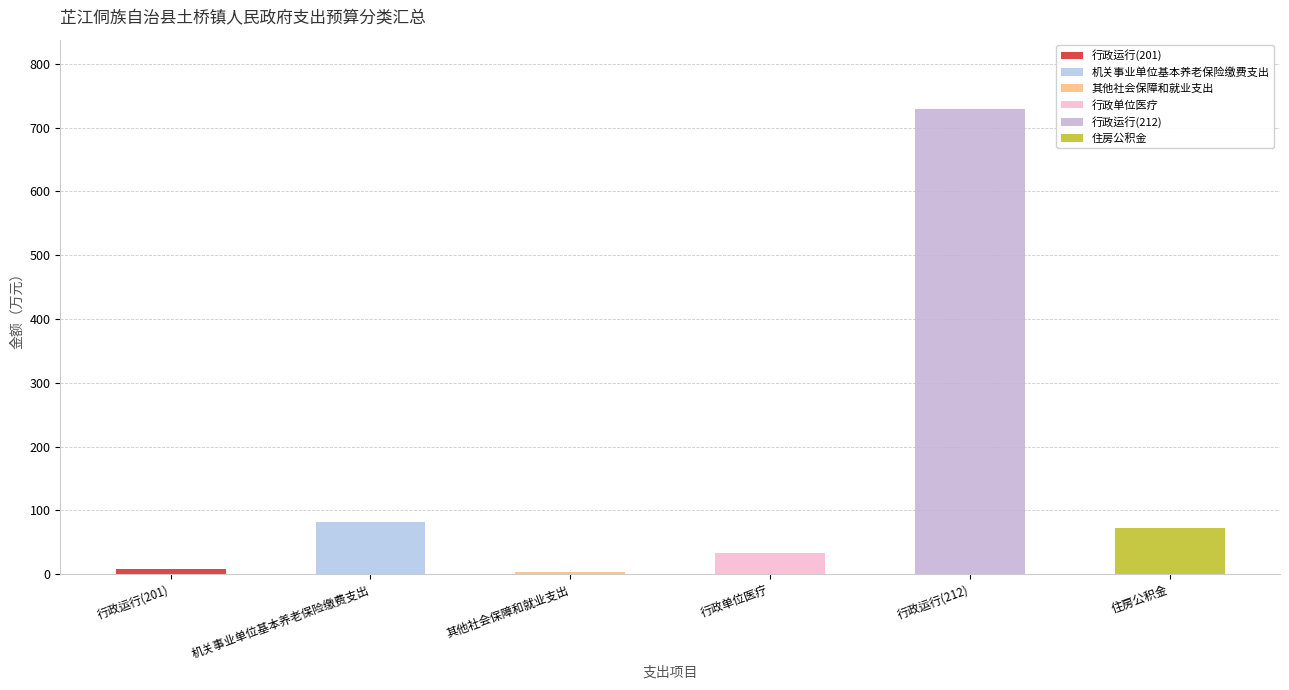

Count the number of data series in this chart.

6